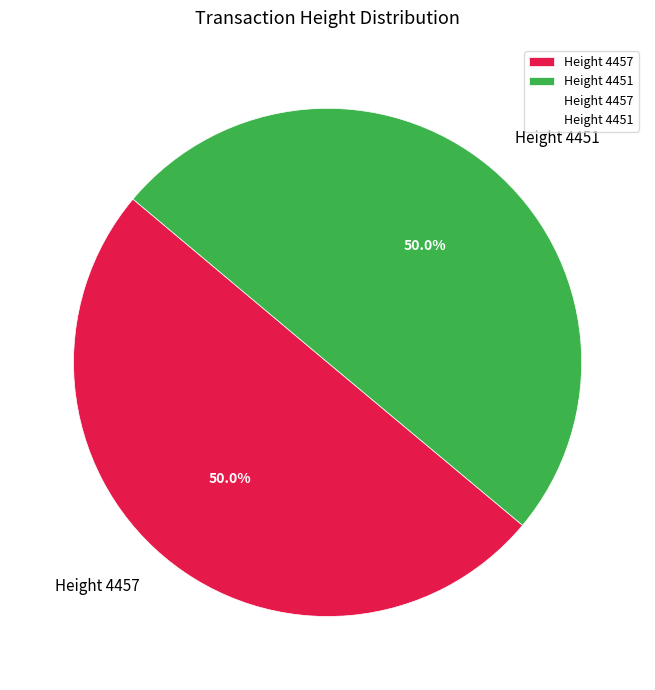

What percentage is NOT represented by Height 4451?

50.0%